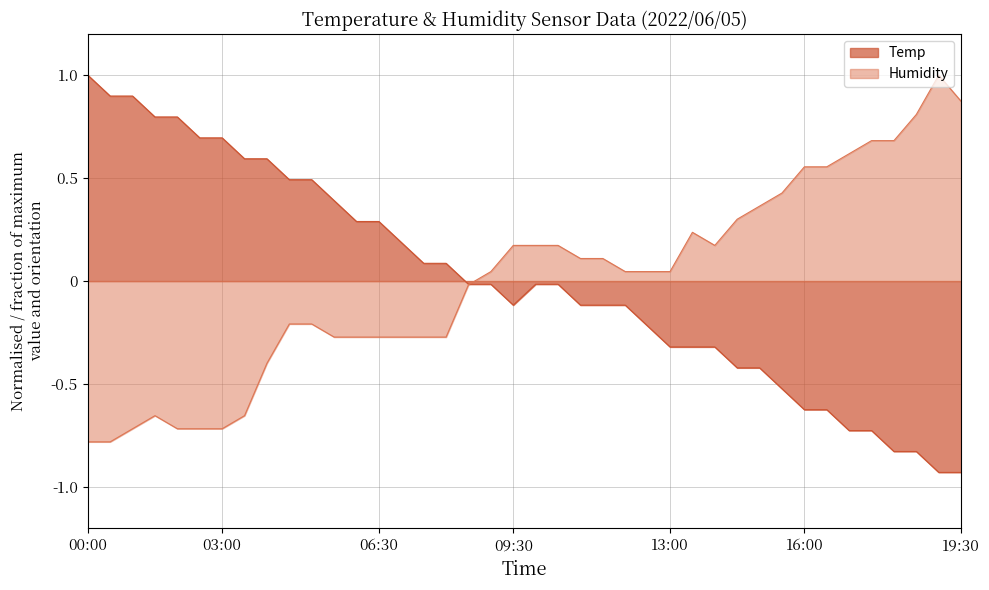

Is it true that Humidity equals -0.0 at 08:30?

False